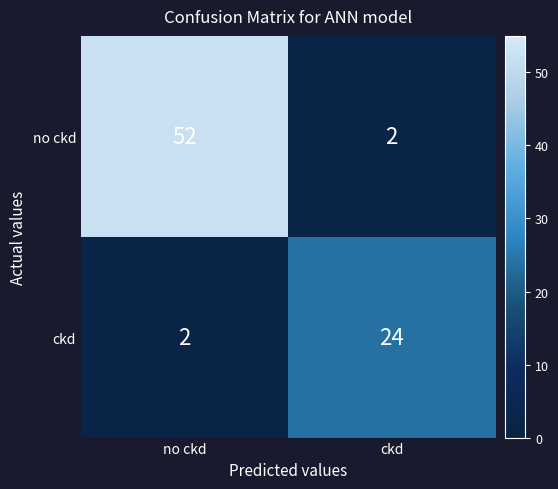

Rank the series at ckd from highest to lowest value.

ckd, no ckd